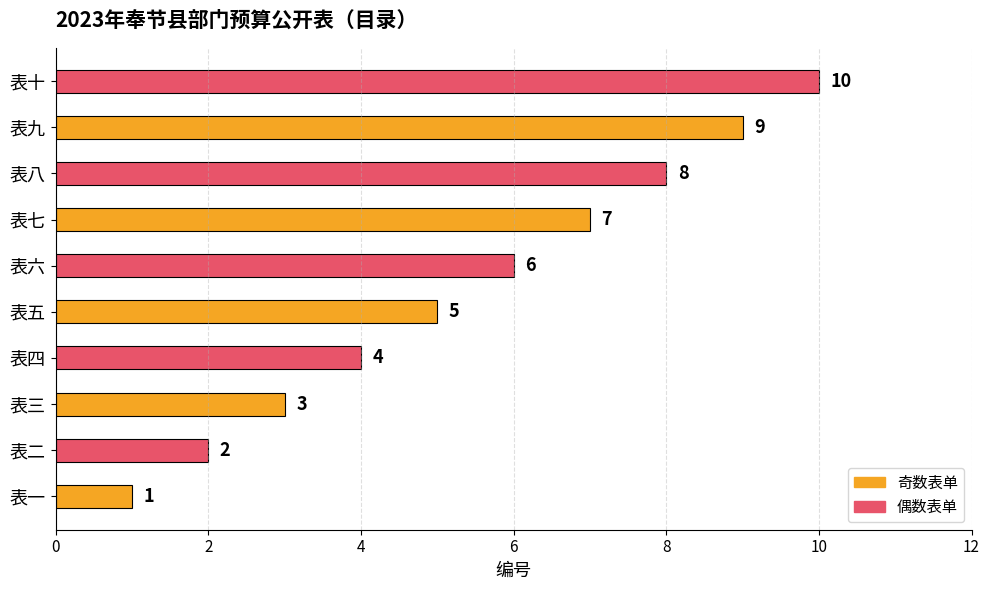

Which has a higher value, 表三 or 表九?

表九